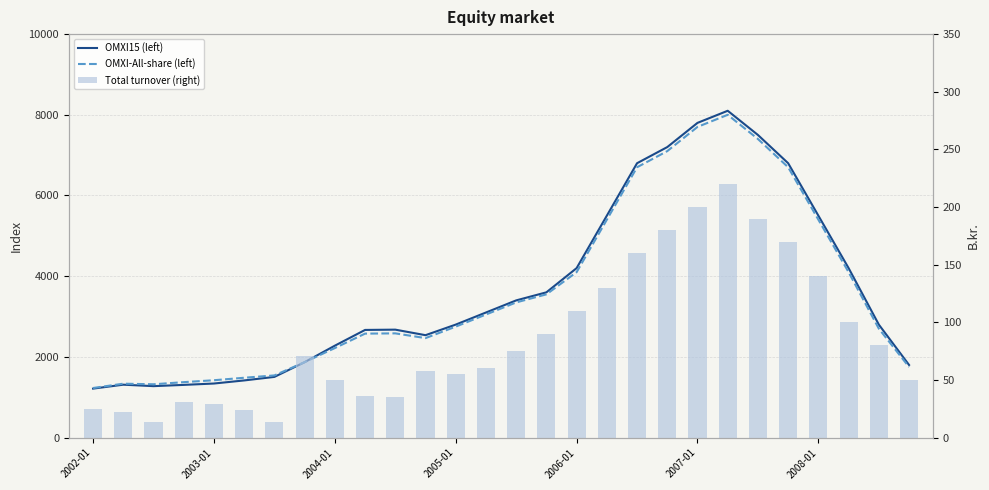

What is the value of the Total turnover (right) bar at the 25th from the left?

140.0